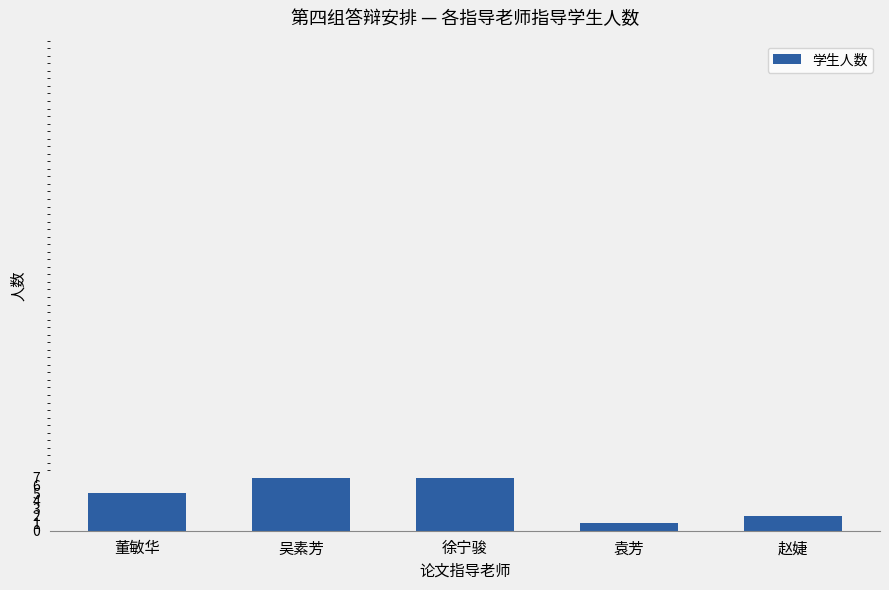

True or false: the data shows 5 at 徐宁骏.

False